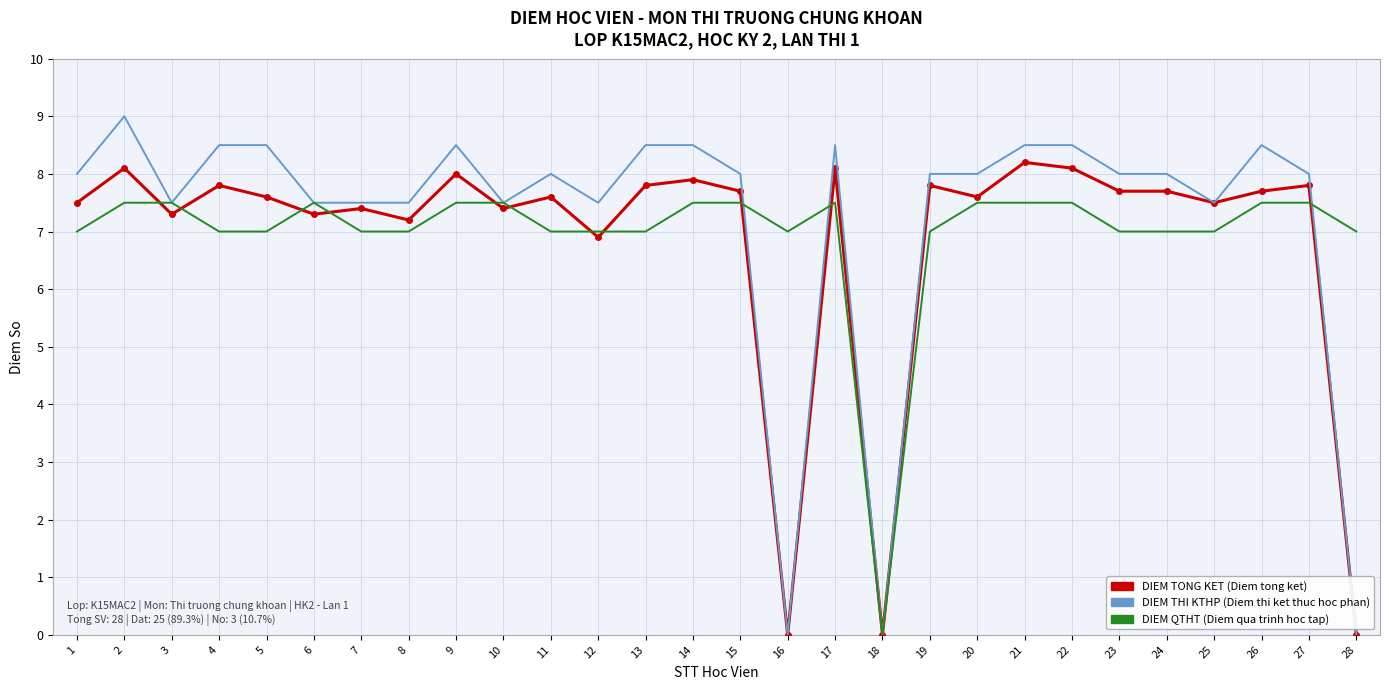

What is the spread (max minus min) of values at 24?

1.0